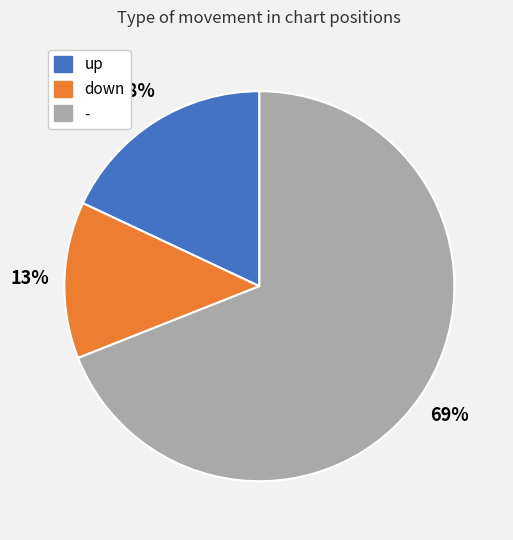

How many slices are in this pie chart?

3